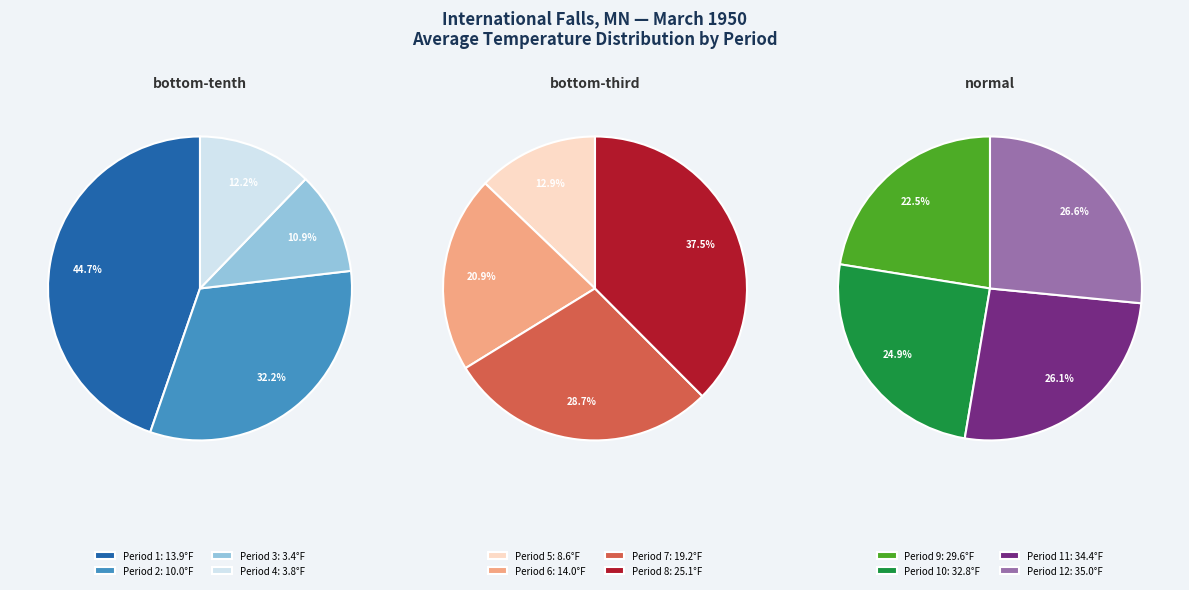

Is Period 2 the majority of the pie?

No